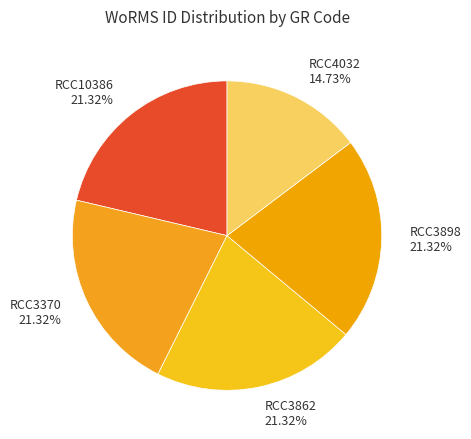

Between RCC10386 and RCC4032, which is larger?

RCC10386